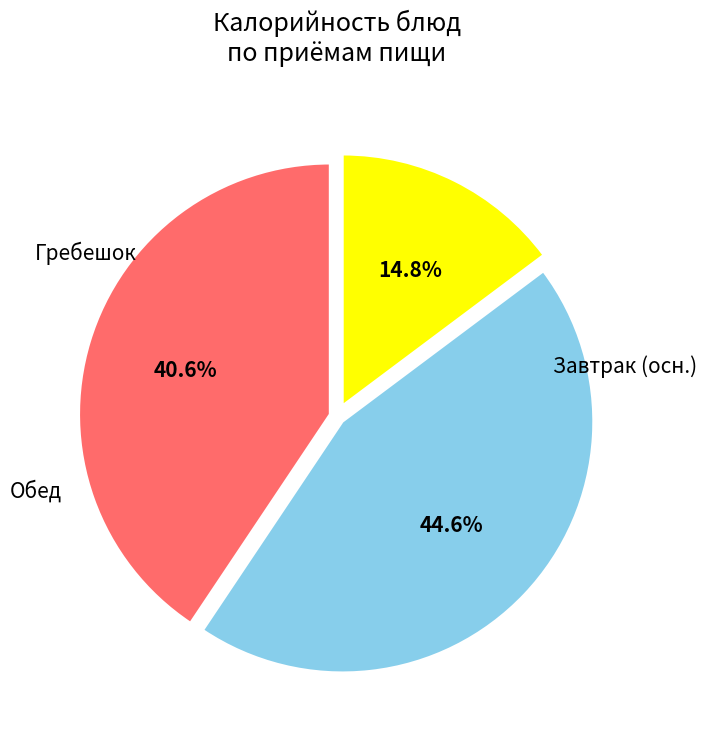

Is there a majority slice in this chart?

No